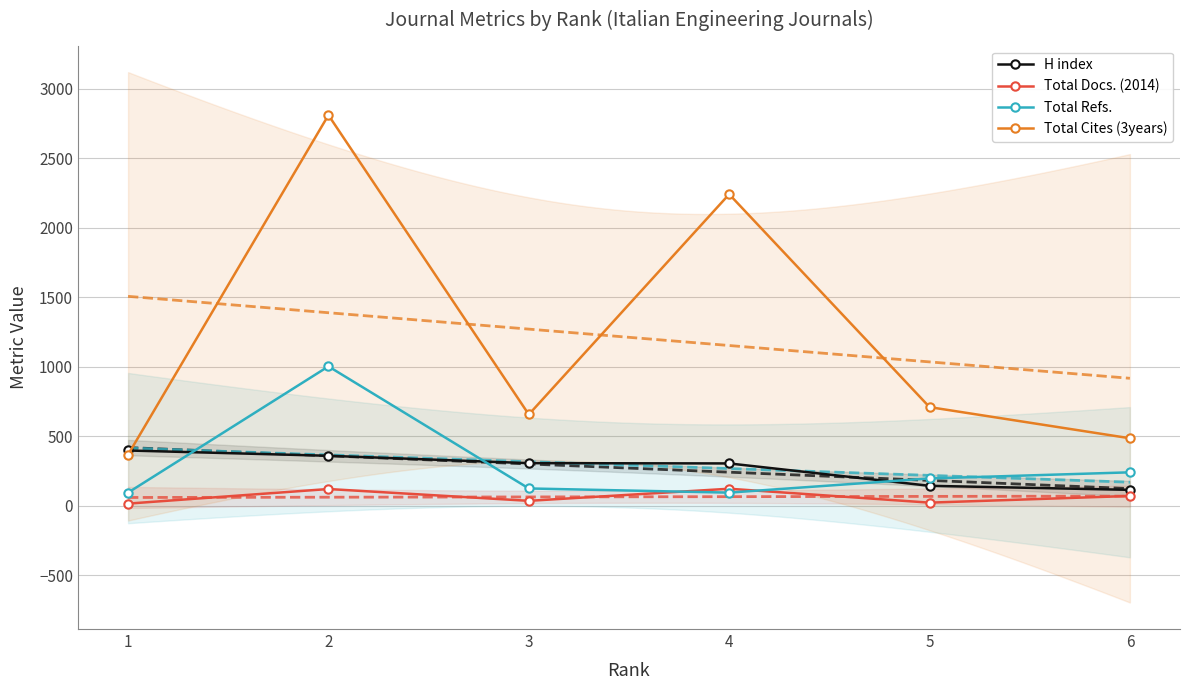

What is the sum of the H index values at 5 and 2?

502